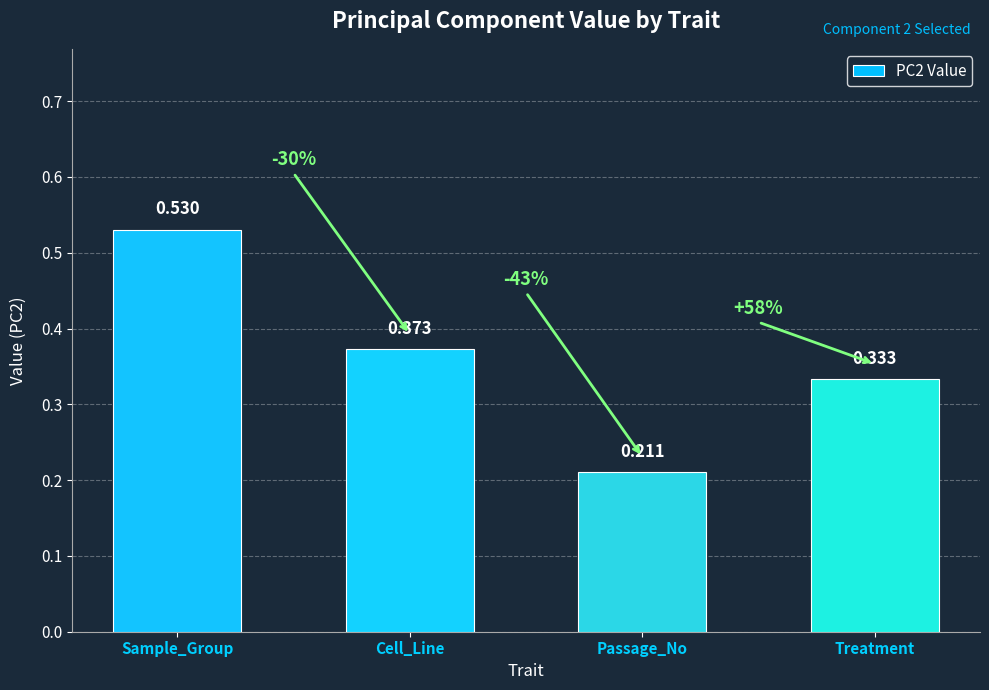

What position from the left is Sample_Group?

1